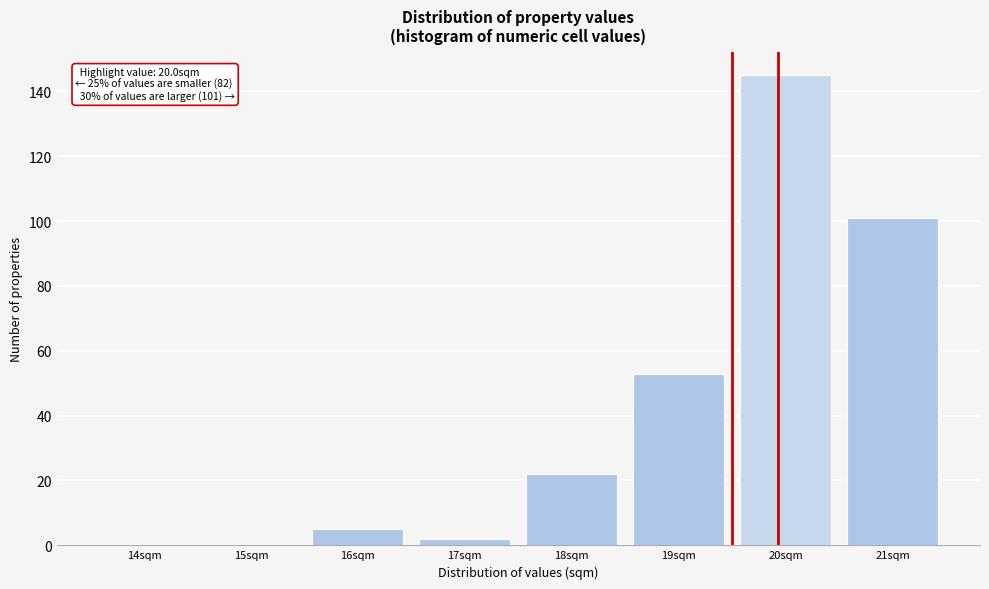

Reading left to right, what are all the values shown in this chart?

14sqm=0	15sqm=0	16sqm=5	17sqm=2	18sqm=22	19sqm=53	20sqm=145	21sqm=101